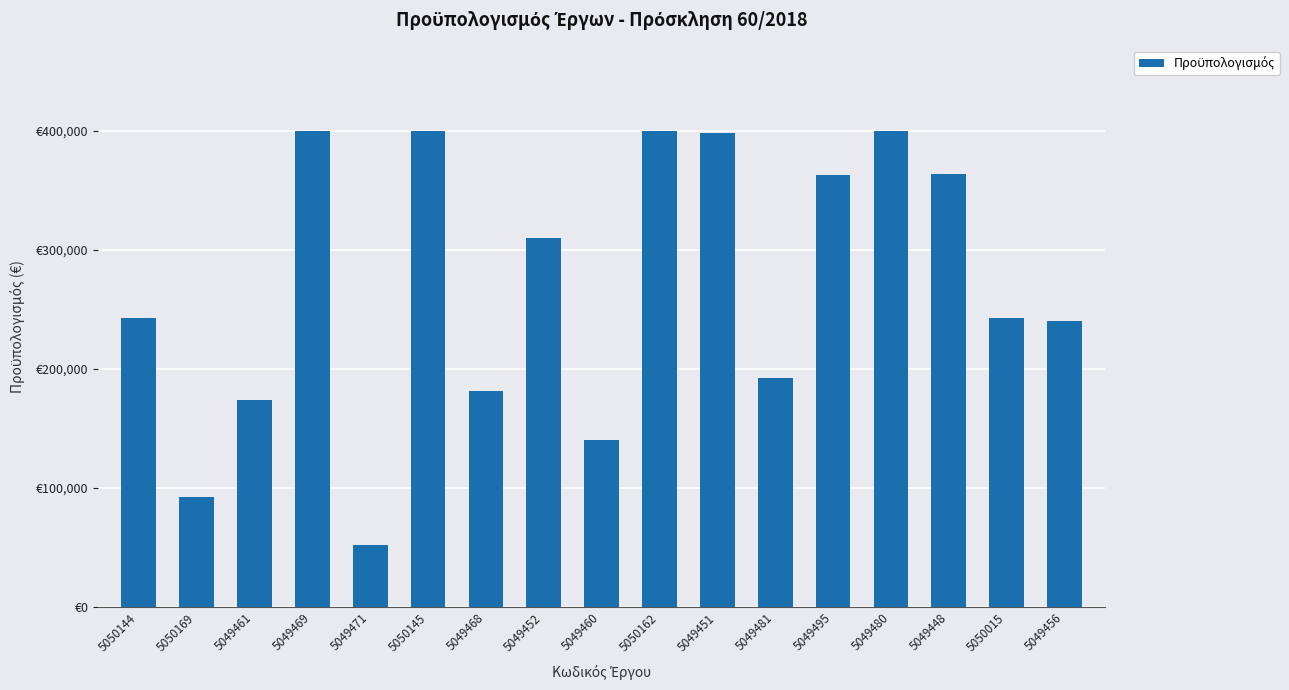

Does the chart contain any negative values?

No